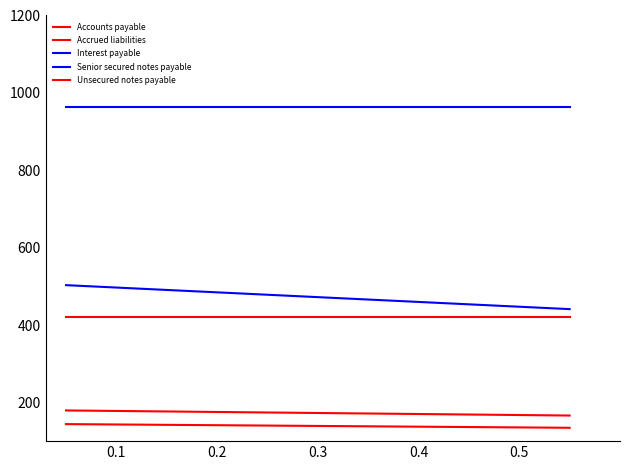

What value does the Unsecured notes payable series have at 0.2?

420.0